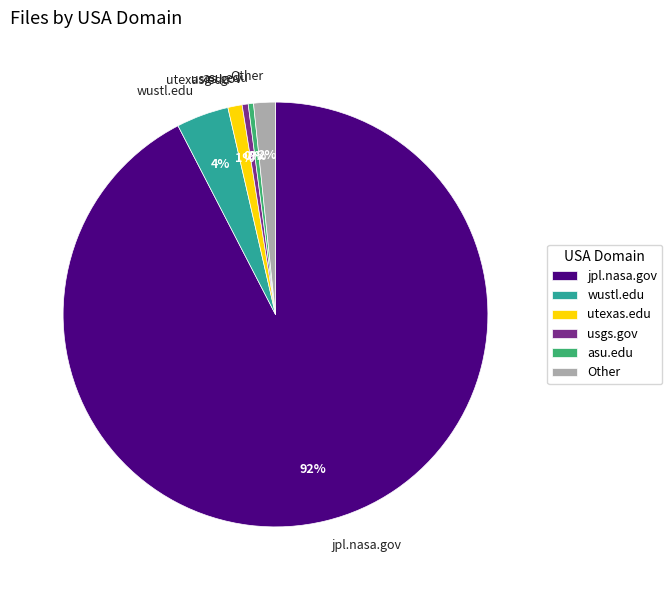

To the nearest percent, what is the average slice percentage?

17%